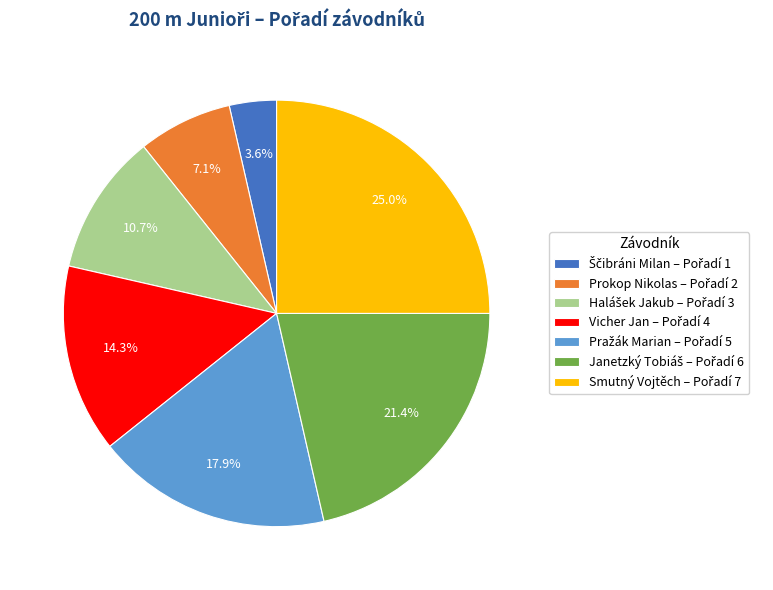

Is there any slice that represents more than half of the pie?

No